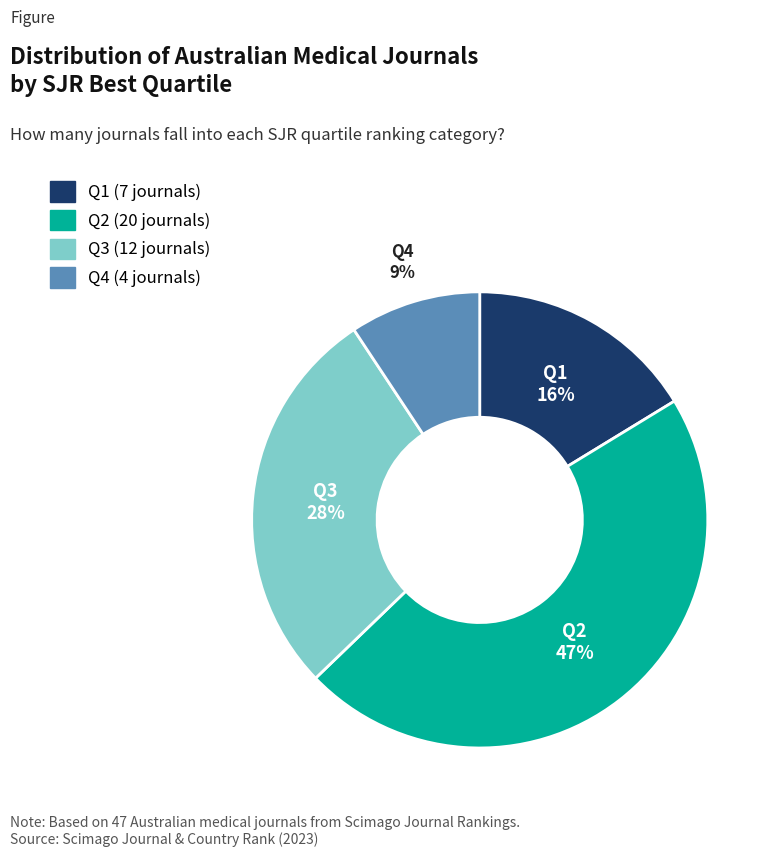

True or false: Q2 accounts for 47% of the total.

True